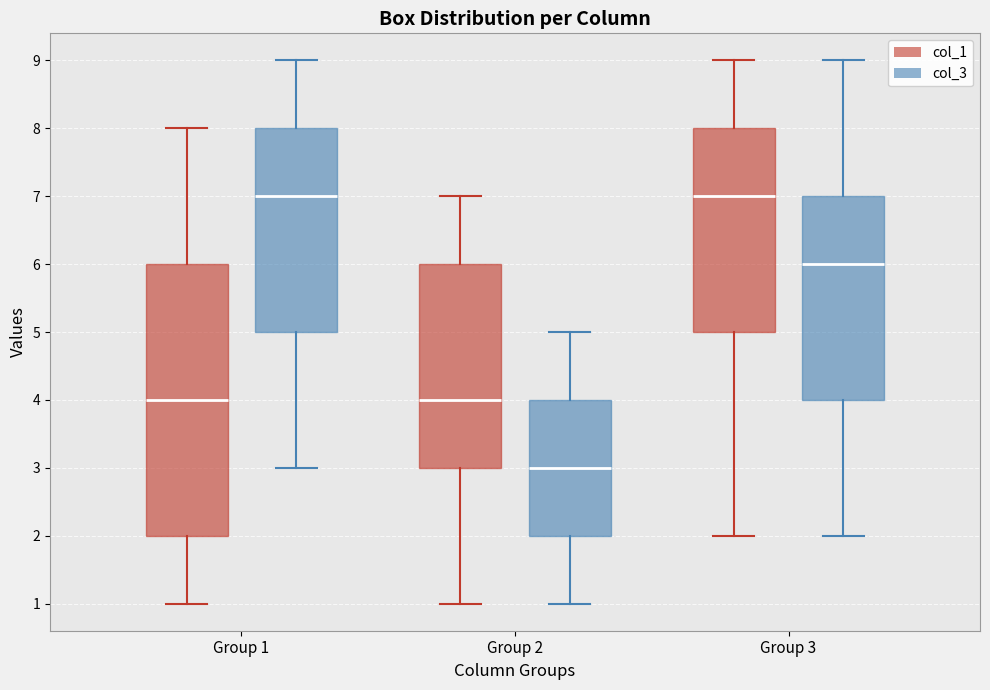

Reading left to right, transcribe this box plot: for each box, give where its median line is, the range the box spans, and where its two whiskers end, as read against the y-axis. The values are not printed on the chart, so give them approximately, as read against the axis.

Group 1 (col_1): median 4, box 2 to 6, whiskers 1 to 8
Group 1 (col_3): median 7, box 5 to 8, whiskers 3 to 9
Group 2 (col_1): median 4, box 3 to 6, whiskers 1 to 7
Group 2 (col_3): median 3, box 2 to 4, whiskers 1 to 5
Group 3 (col_1): median 7, box 5 to 8, whiskers 2 to 9
Group 3 (col_3): median 6, box 4 to 7, whiskers 2 to 9